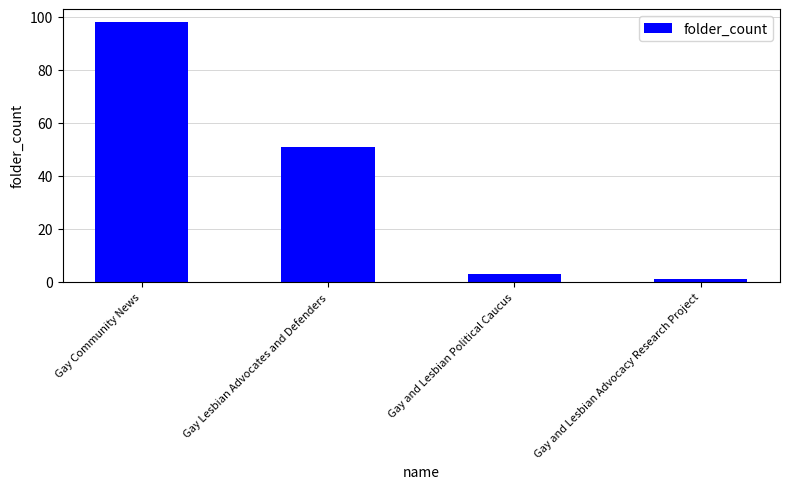

What is the smallest value displayed?

1